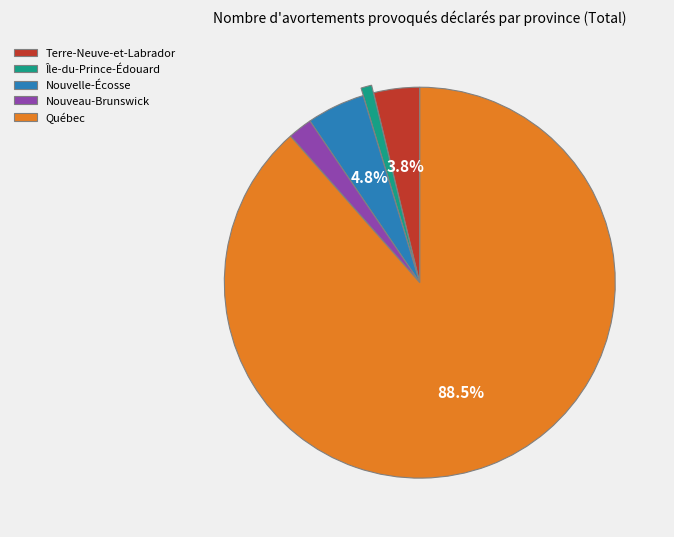

To the nearest percent, what portion does Terre-Neuve-et-Labrador represent?

4%